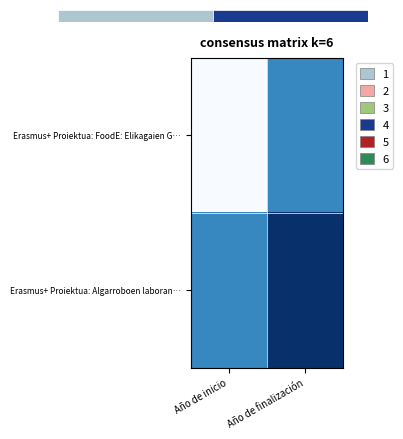

Read the Erasmus+ Proiektua: Algarroboen laboran… value at Año de finalización.

1.0